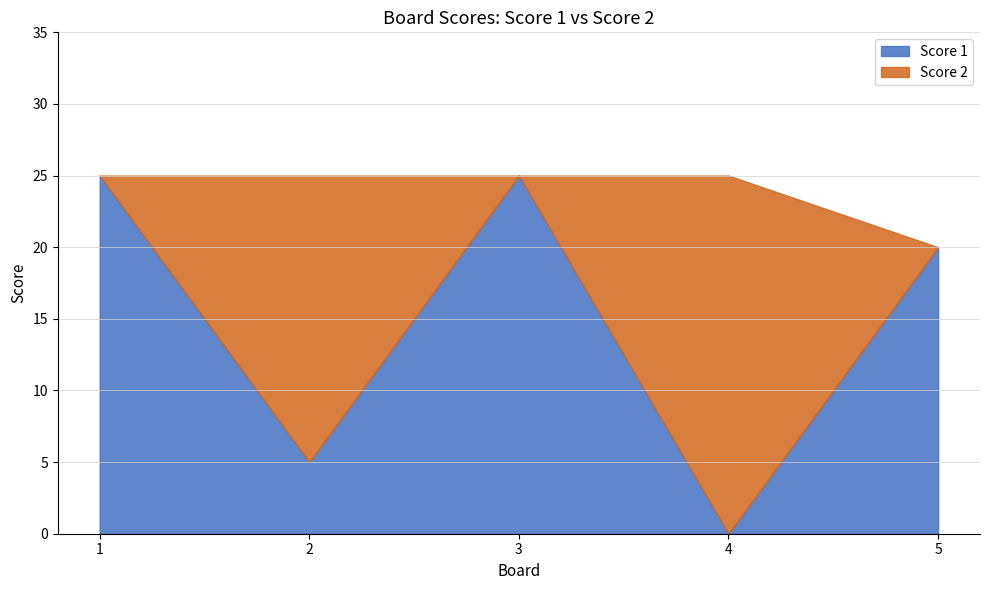

Approximately how many times larger is the value at 5 compared to 2?

4.0